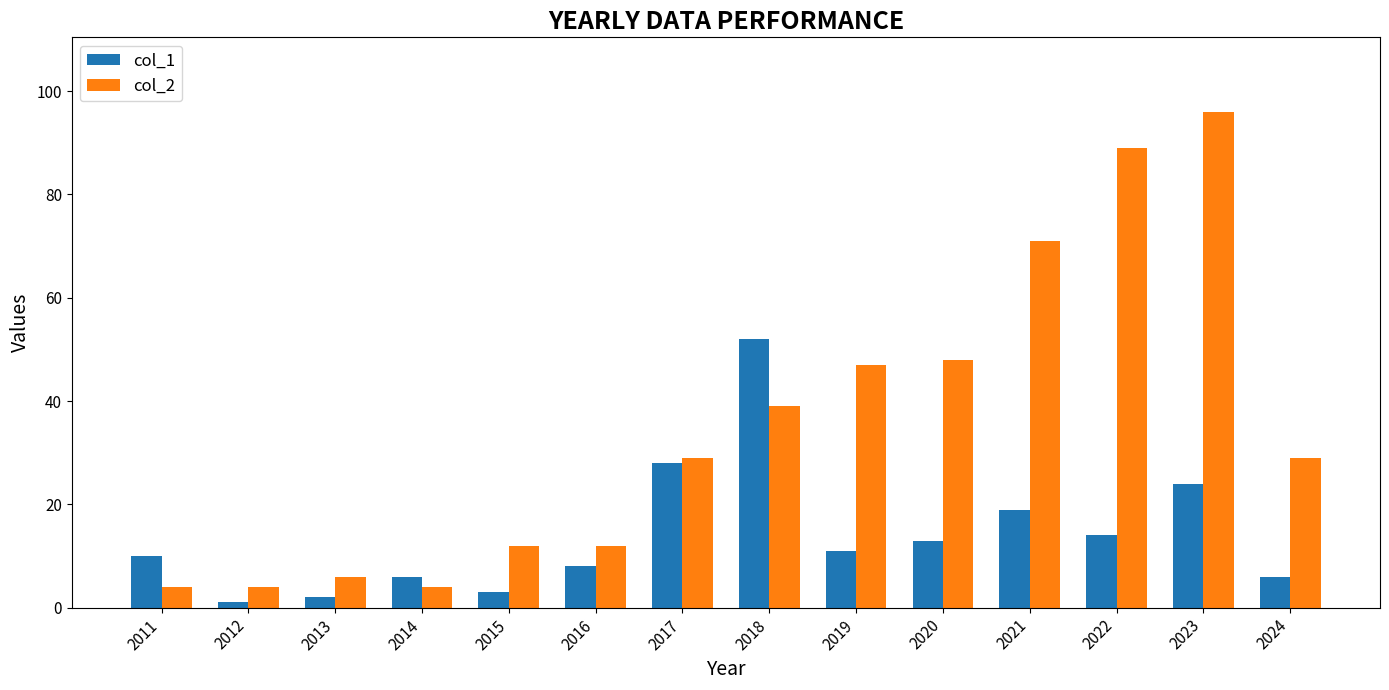

Reading left to right, list all the values displayed in this chart.

col_1: 2011=10	2012=1	2013=2	2014=6	2015=3	2016=8	2017=28	2018=52	2019=11	2020=13	2021=19	2022=14	2023=24	2024=6
col_2: 2011=4	2012=4	2013=6	2014=4	2015=12	2016=12	2017=29	2018=39	2019=47	2020=48	2021=71	2022=89	2023=96	2024=29